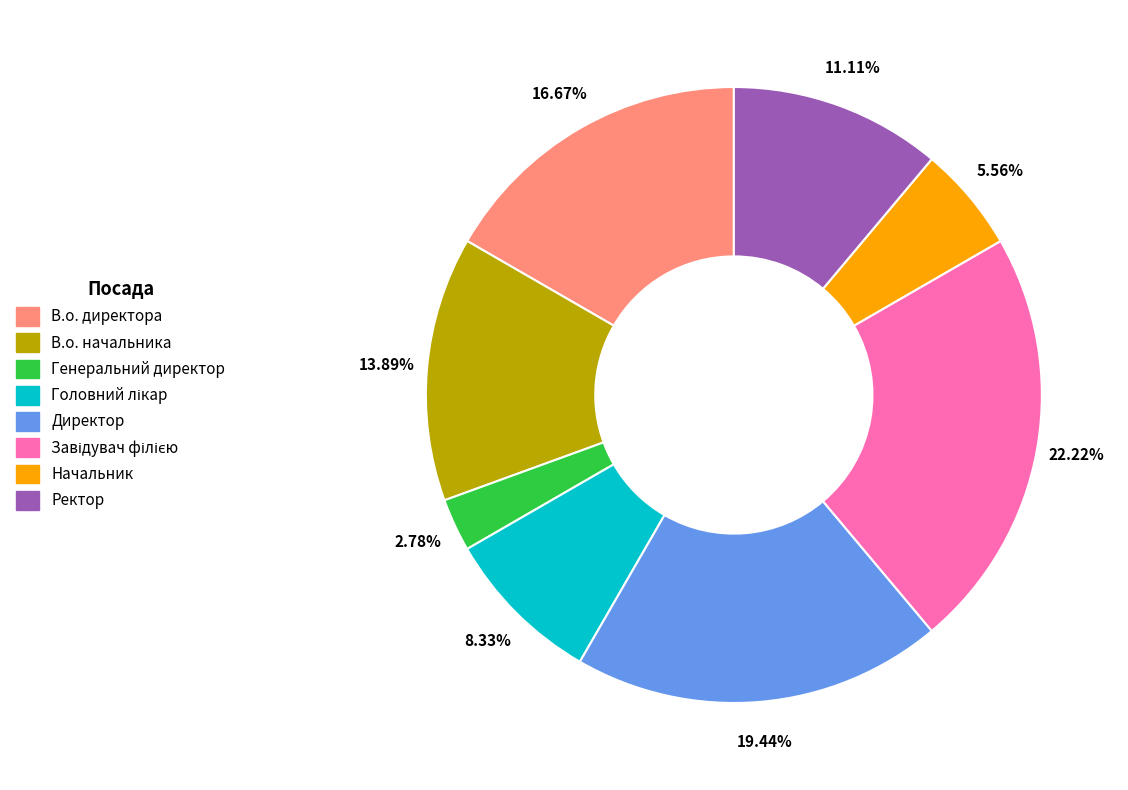

To the nearest percent, what is the difference between the Директор and В.о. директора slice percentages?

3%